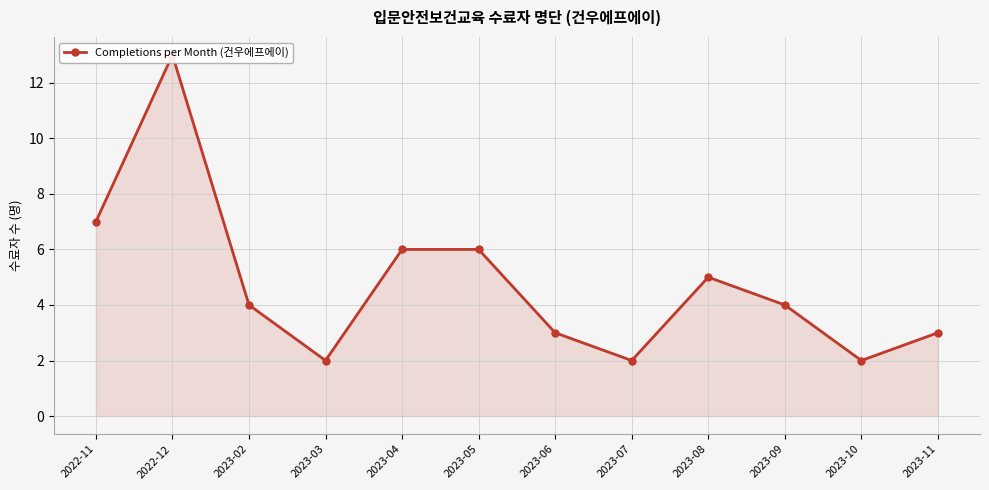

True or false: the data shows 13 at 2022-12.

True